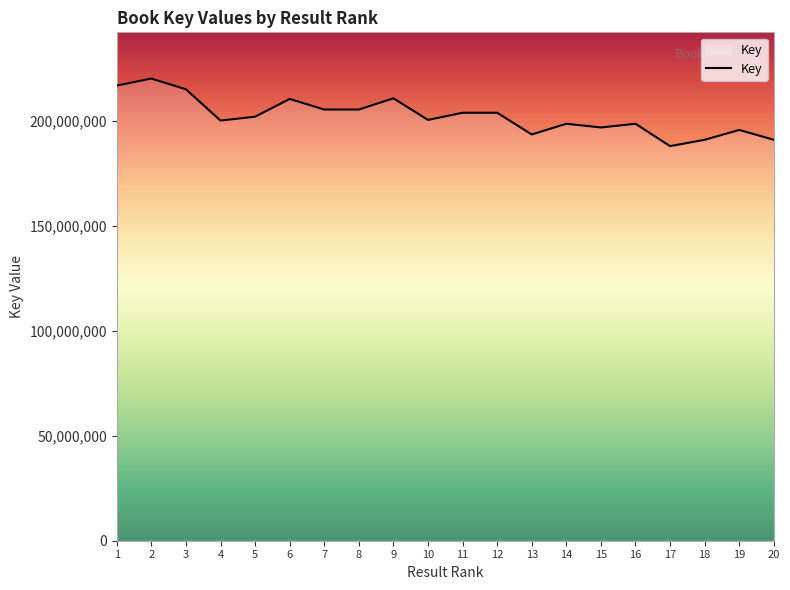

What is the smallest value displayed?

188136009